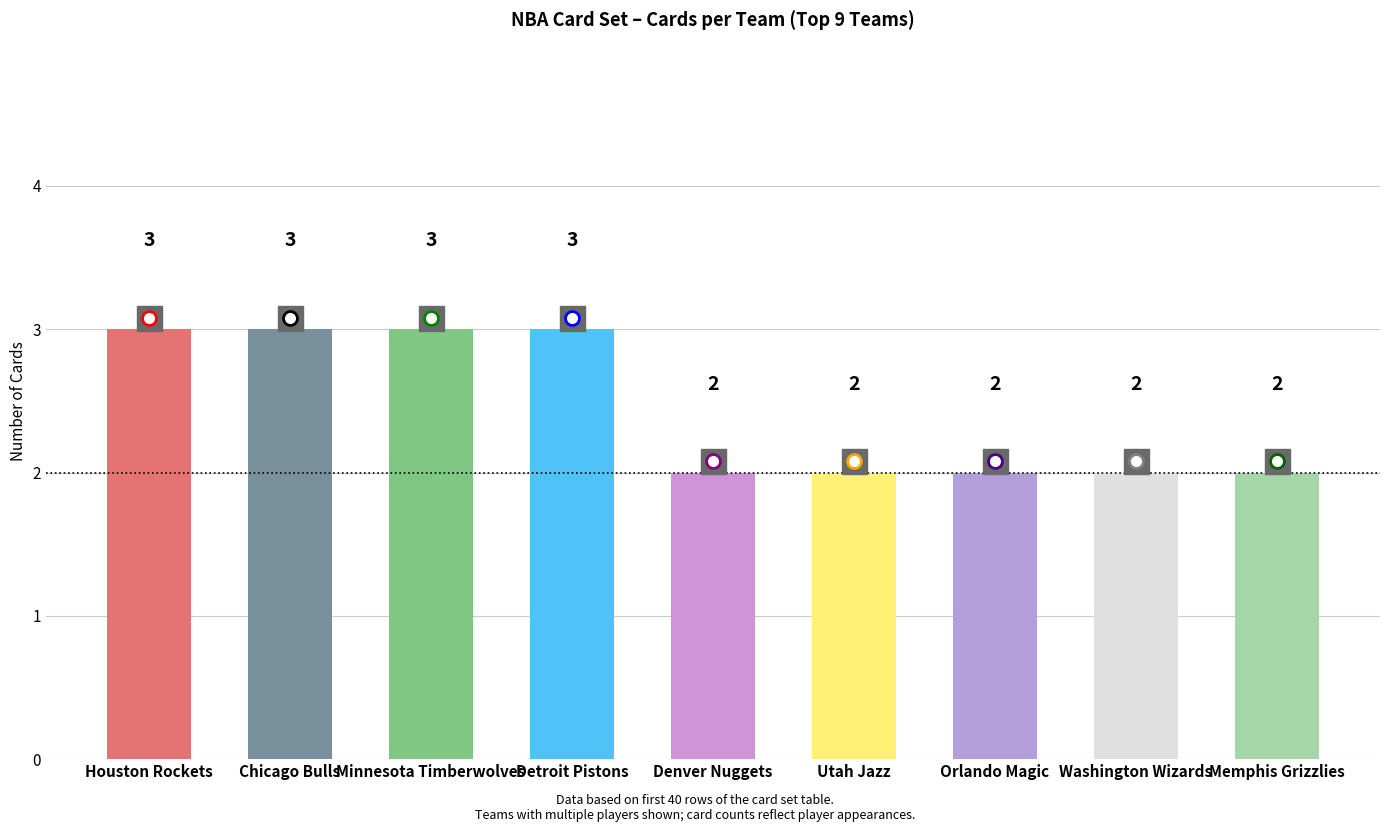

True or false: the data shows 2 at Washington Wizards.

True